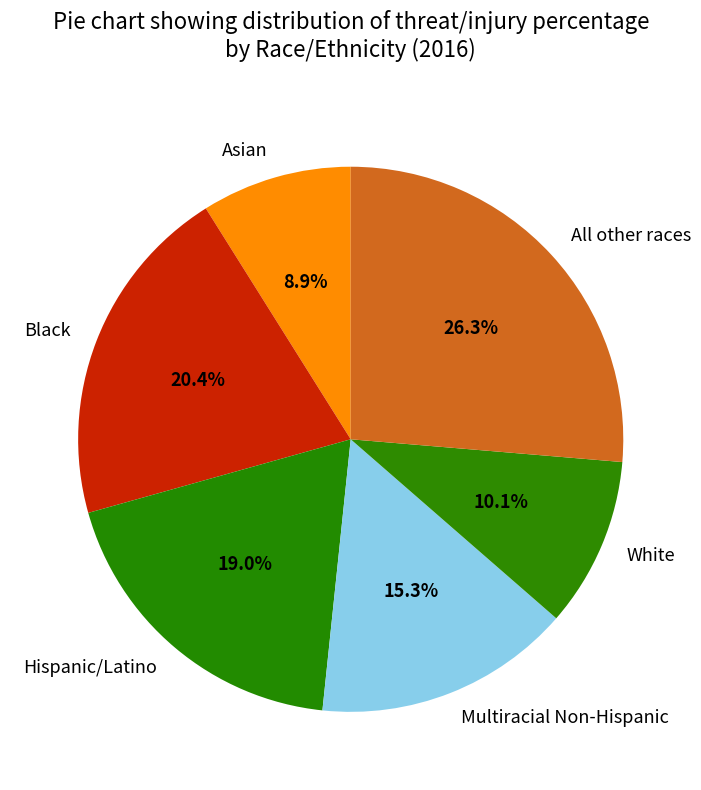

Which has a higher value, All other races or Asian?

All other races